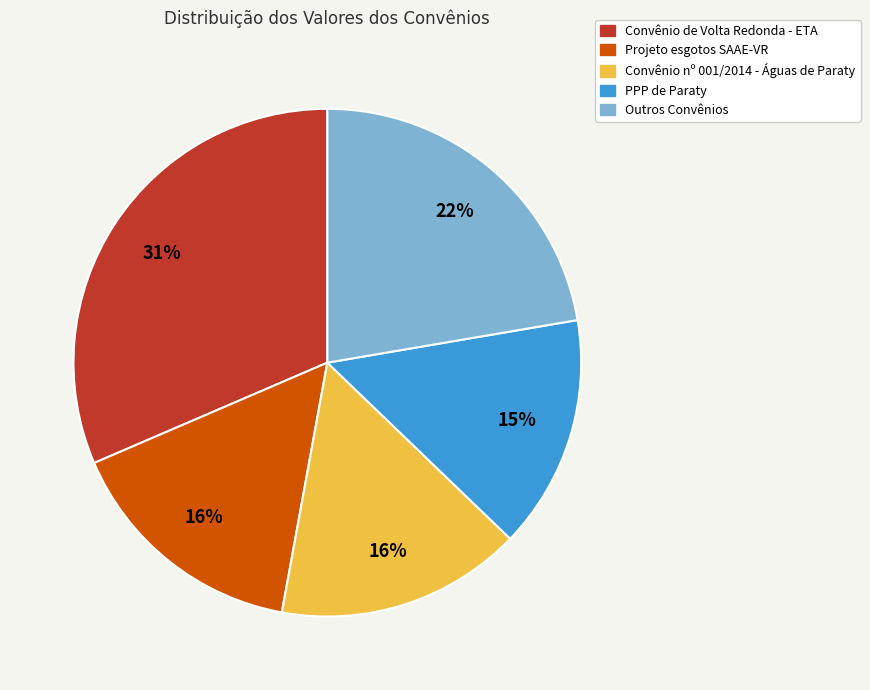

To the nearest percent, what is the average slice percentage?

20%